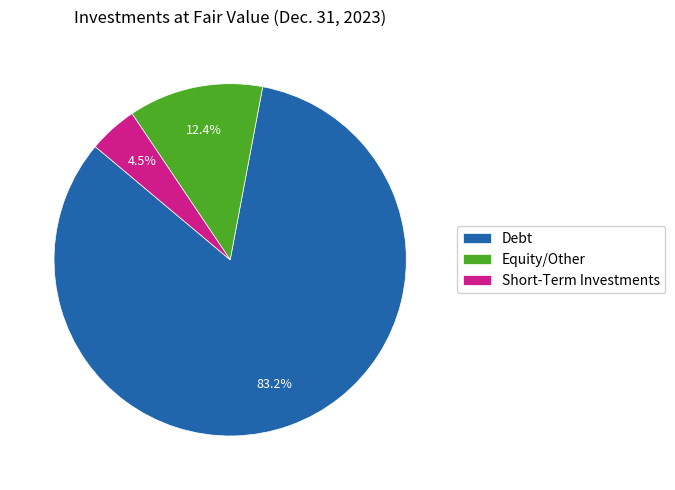

Which slice is the smallest?

Short-Term Investments